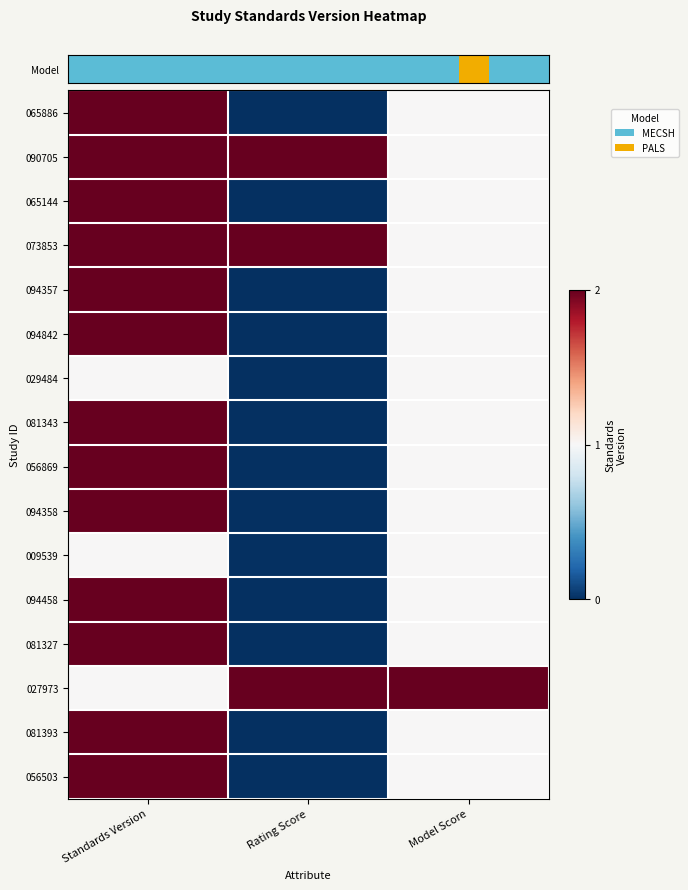

What is the difference between the highest and lowest values at Rating Score?

2